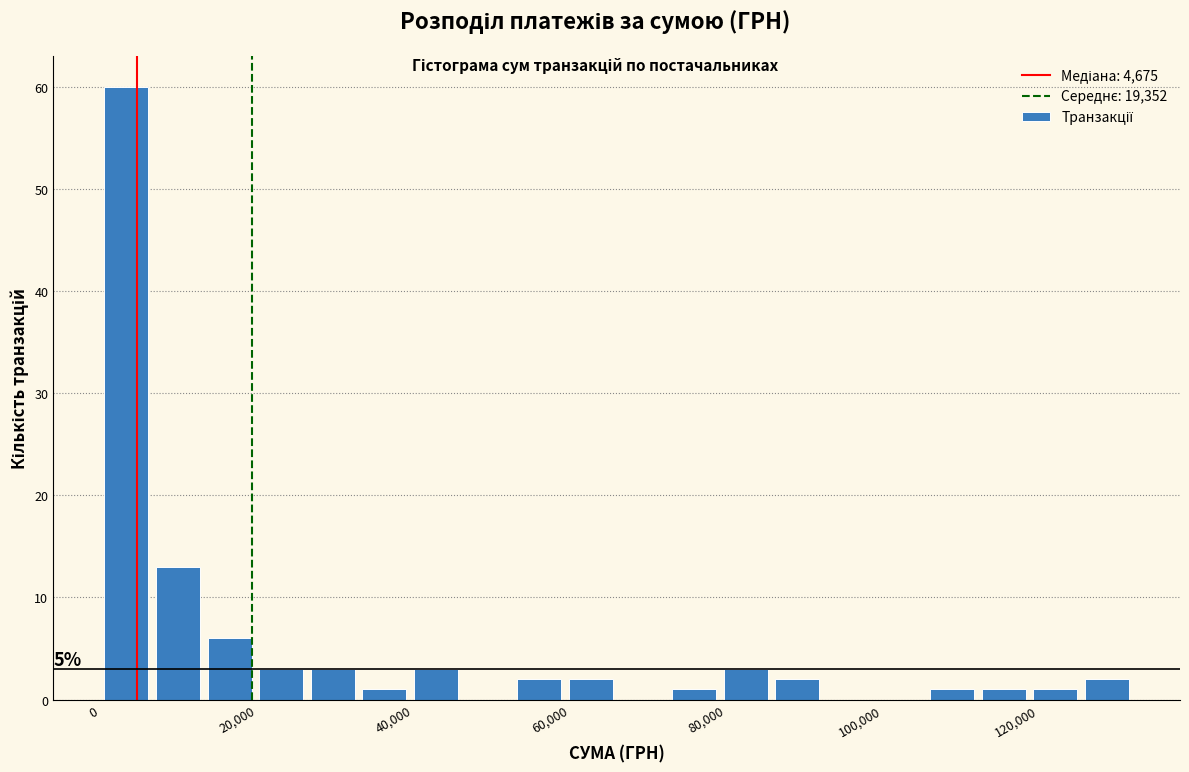

Around what value on the x-axis is the tallest bar? Give the approximate position of its centre, as read against the axis.

4000